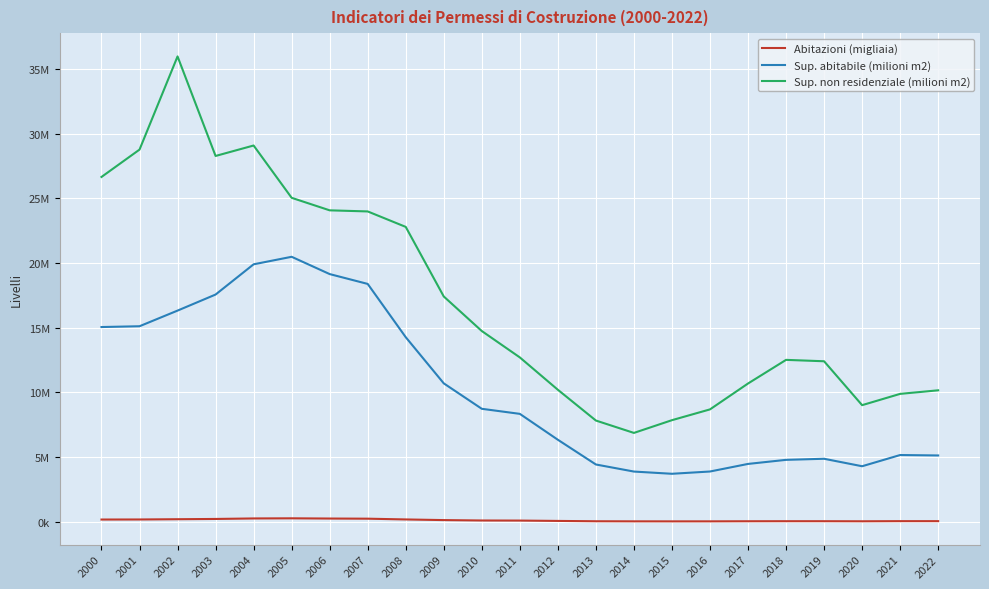

Reading left to right, transcribe all the data shown in this chart.

Abitazioni (migliaia): 2000=184424	2001=189025	2002=209228	2003=229526	2004=268385	2005=278602	2006=261455	2007=250271	2008=191783	2009=141587	2010=110386	2011=104225	2012=77337	2013=51777	2014=44971	2015=42879	2016=44231	2017=52027	2018=55596	2019=55262	2020=49100	2021=59839	2022=59904
Sup. abitabile (milioni m2): 2000=15053472	2001=15114416	2002=16322853	2003=17563337	2004=19898618	2005=20479027	2006=19143787	2007=18383339	2008=14268787	2009=10703097	2010=8737703	2011=8347039	2012=6347004	2013=4436449	2014=3890173	2015=3718555	2016=3893971	2017=4479739	2018=4794524	2019=4878169	2020=4301256	2021=5166872	2022=5133492
Sup. non residenziale (milioni m2): 2000=26645378	2001=28758567	2002=35955676	2003=28267047	2004=29074494	2005=25034704	2006=24067394	2007=23982241	2008=22787958	2009=17413929	2010=14744871	2011=12707366	2012=10208349	2013=7831308	2014=6875223	2015=7859205	2016=8692212	2017=10690959	2018=12517305	2019=12409431	2020=9018965	2021=9890922	2022=10166304